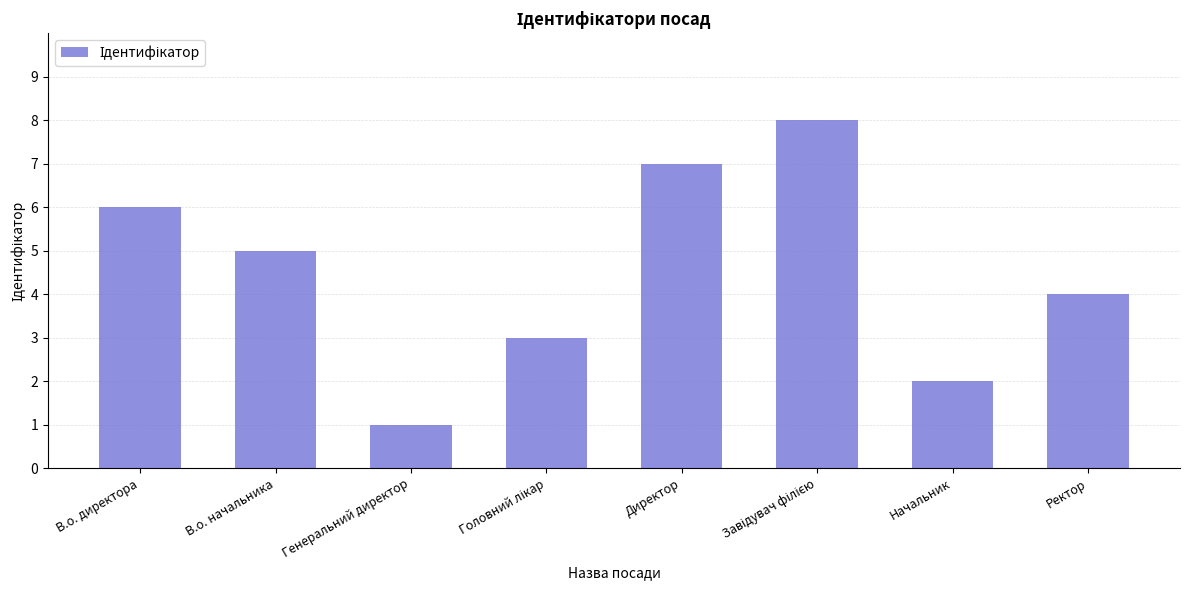

The chart shows a value of 2 at Начальник. True or false?

True